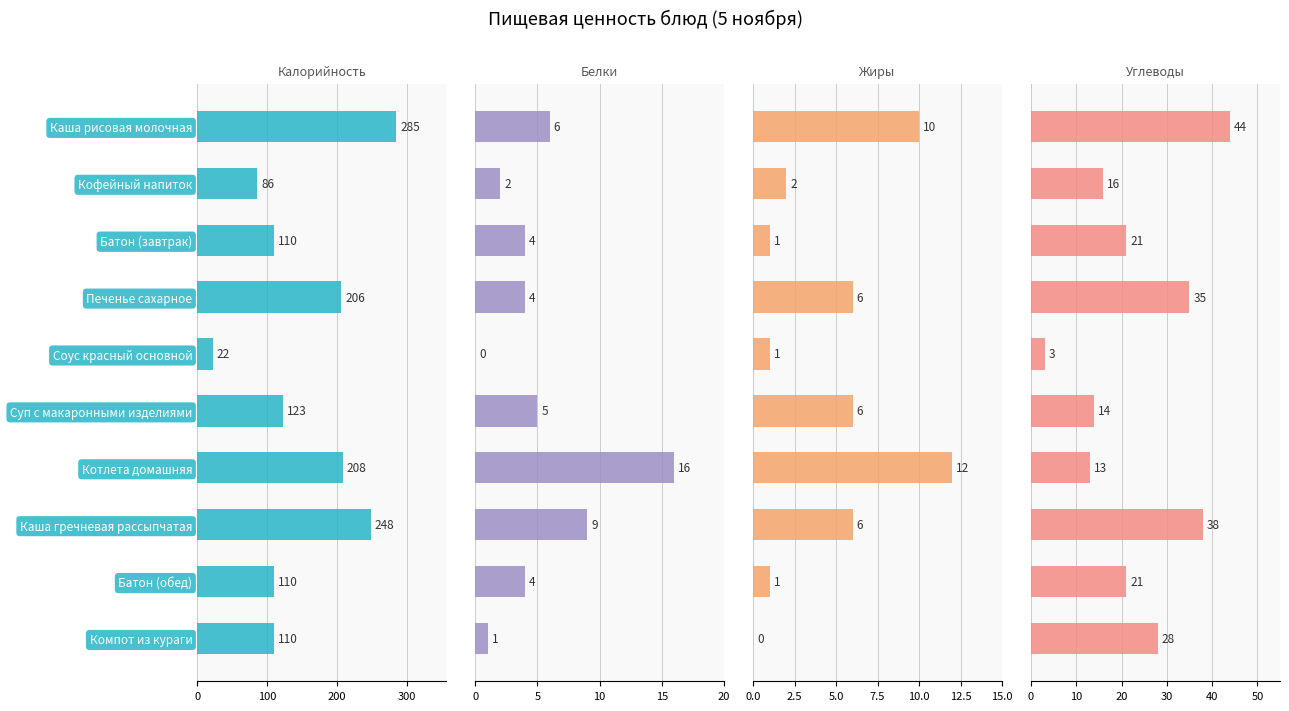

How many values in the Калорийность series are below 123?

5